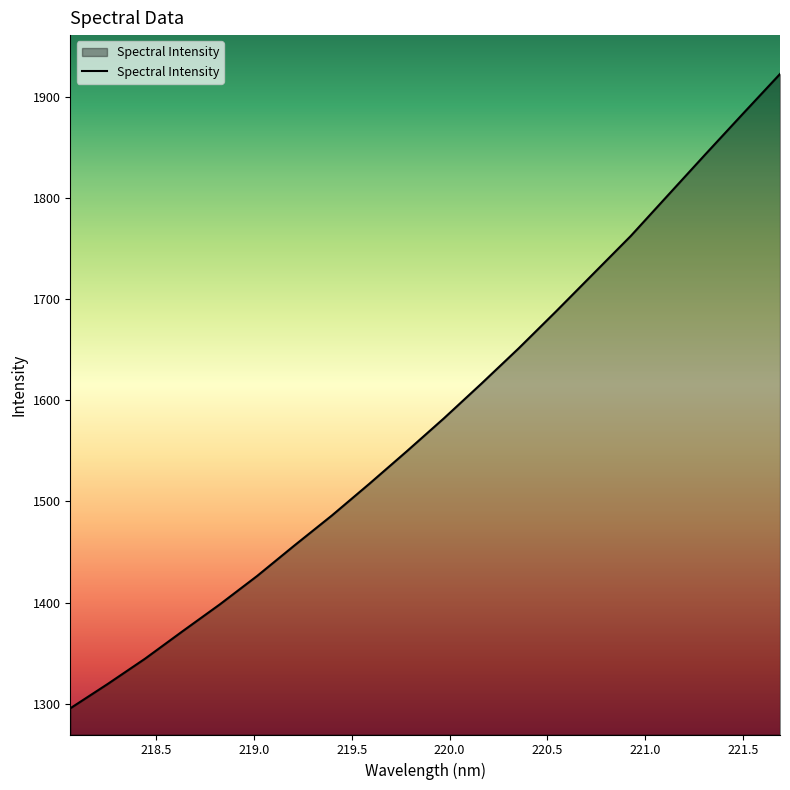

What is the smallest value displayed?

1295.4